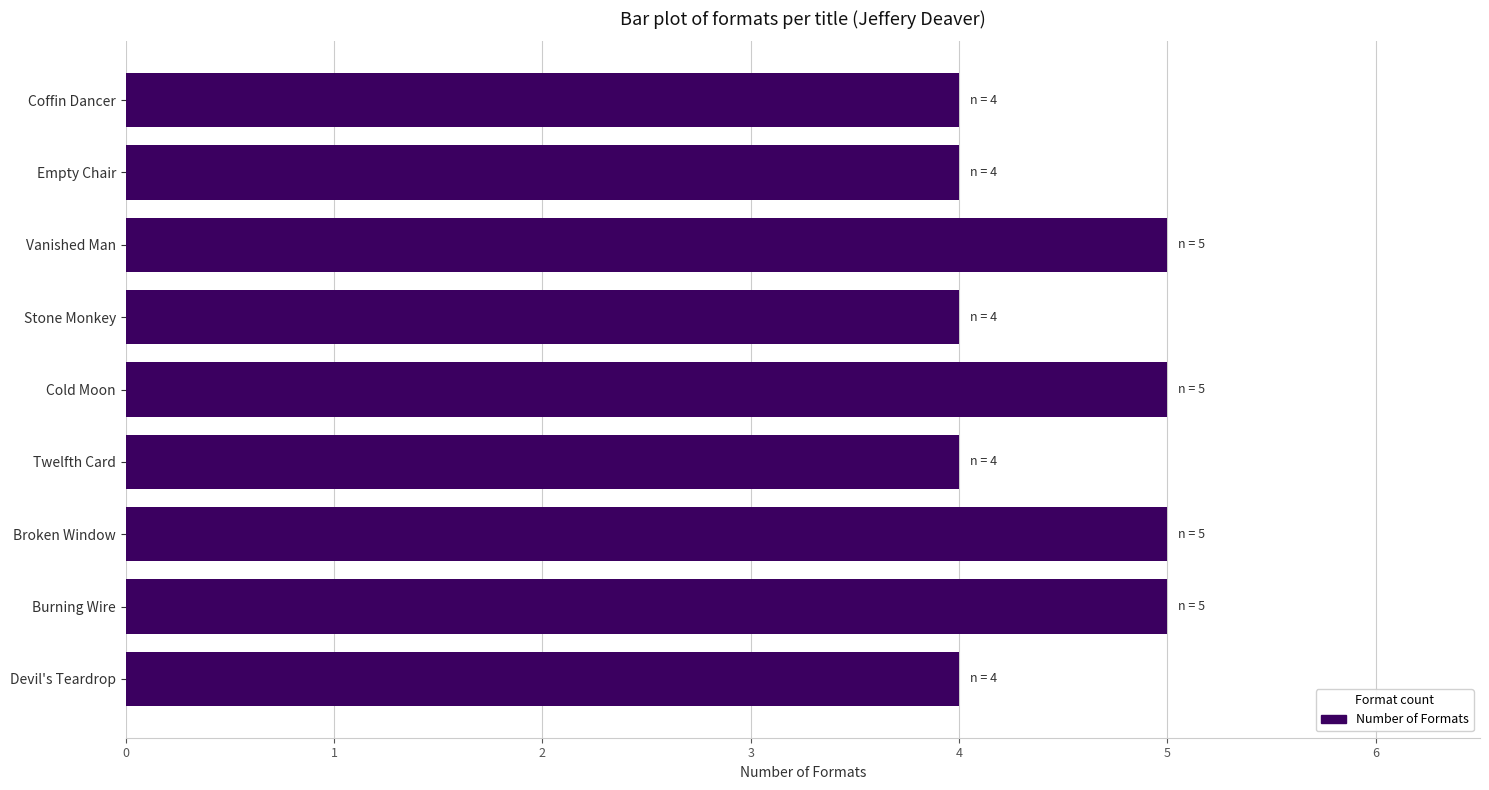

What is the smallest value displayed?

4